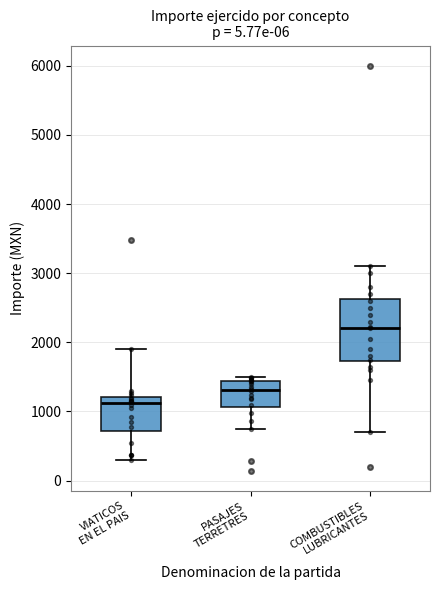

Which box has the lowest median line?

VIATICOS EN EL PAIS